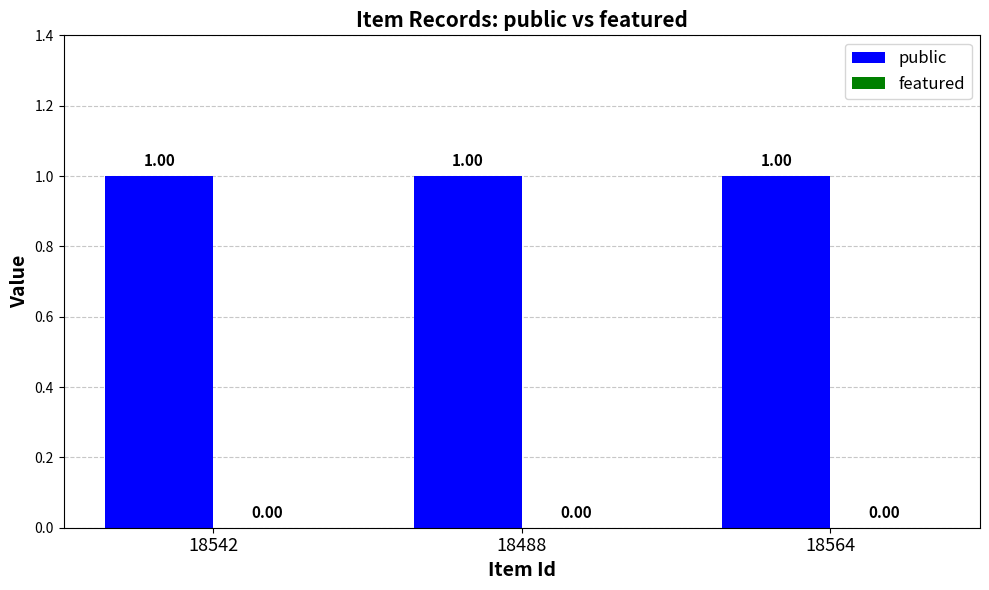

Are the bars grouped side by side (vs. stacked)?

Yes